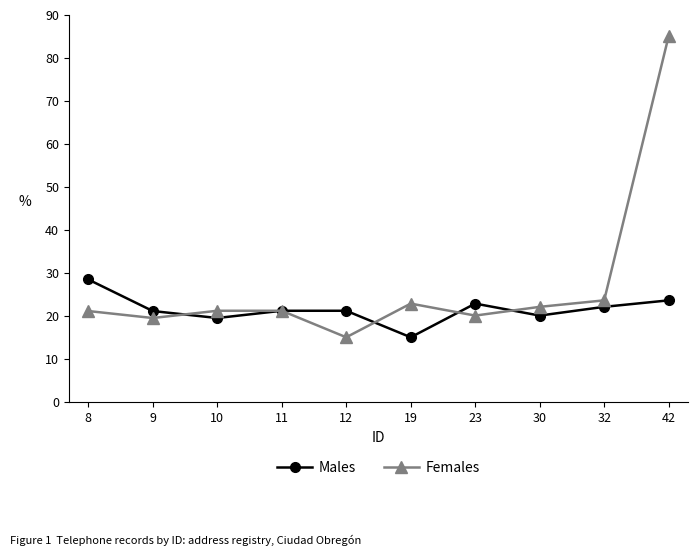

What is the value of the Females point at the 10th from the left?

85.0